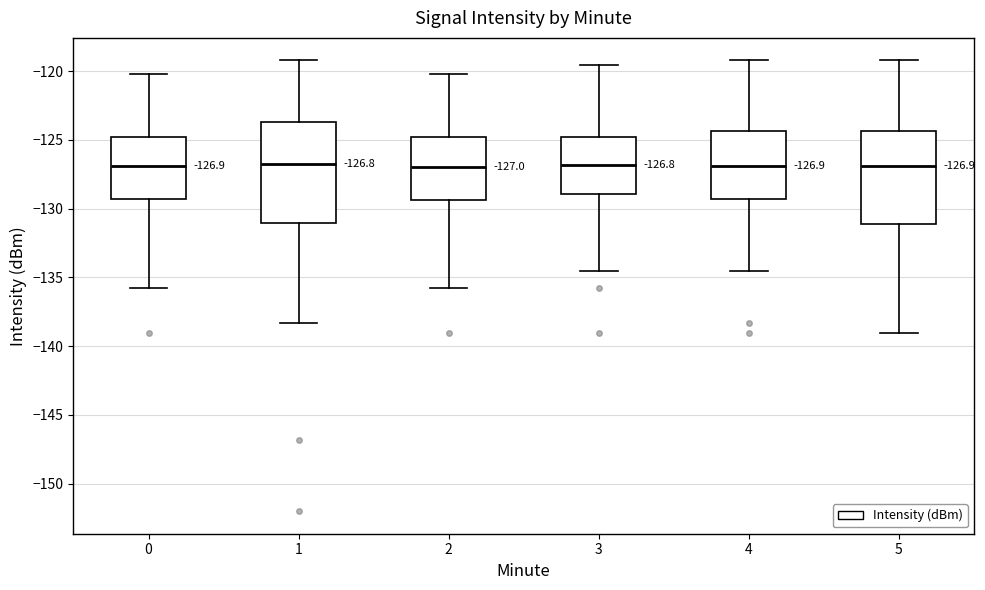

Comparing the boxes themselves (not the whiskers), which one is the tallest?

1